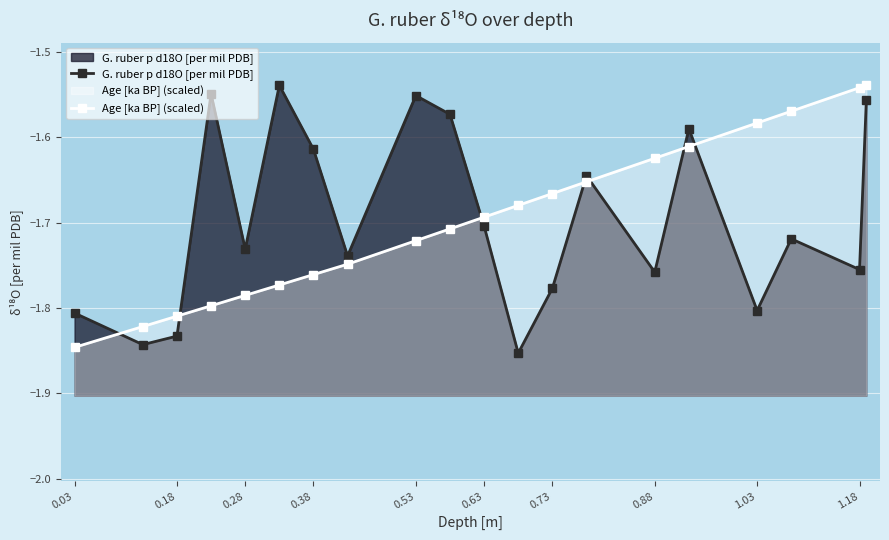

Does the chart display data point markers on the line(s)?

Yes